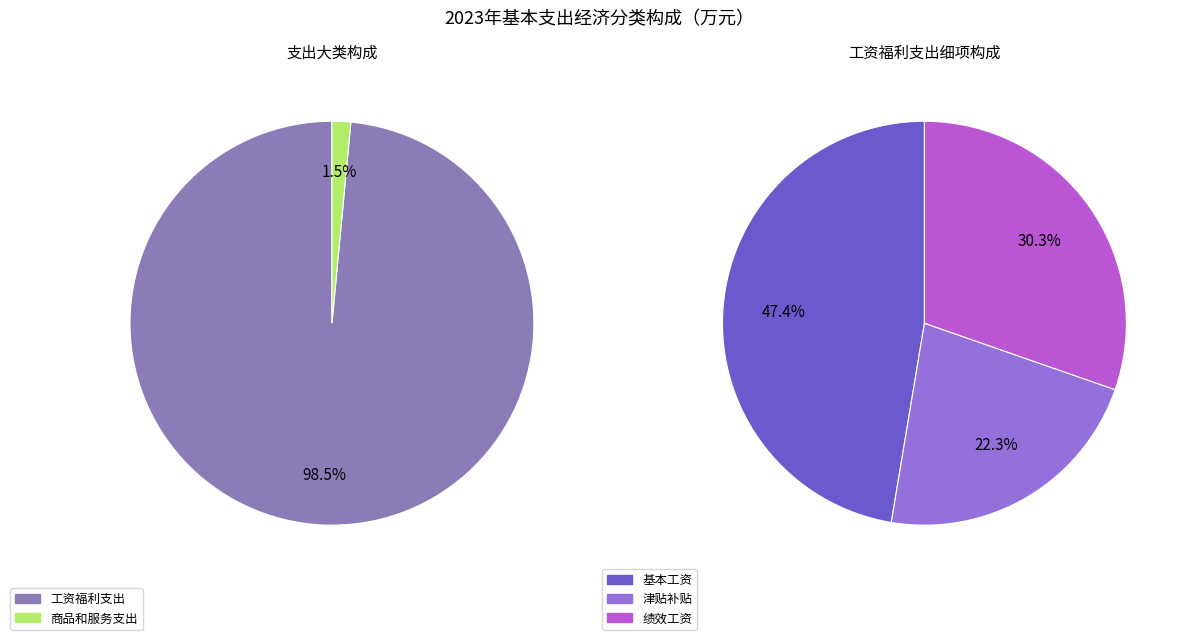

What percentage is the 工资福利支出 slice, to the nearest percent?

99%